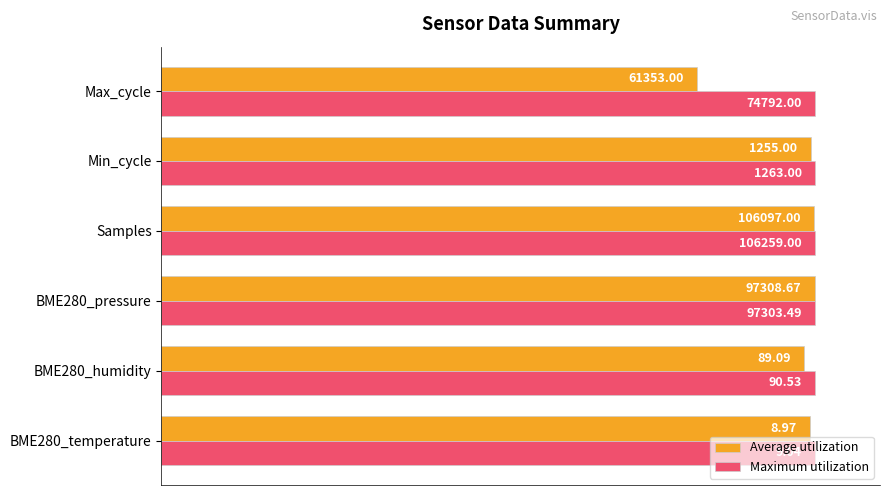

Does the chart contain stacked bars?

No